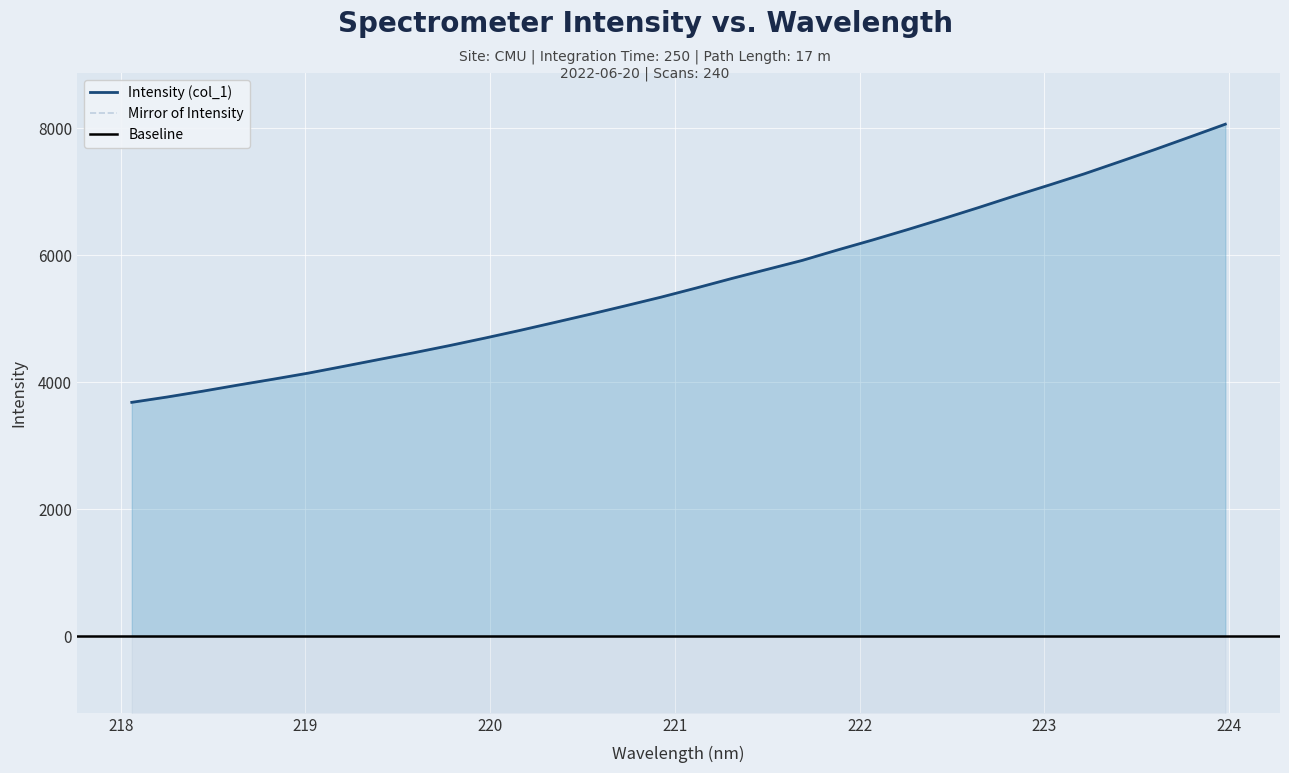

Is it true that the value at 223.0264 is 11511.3?

False